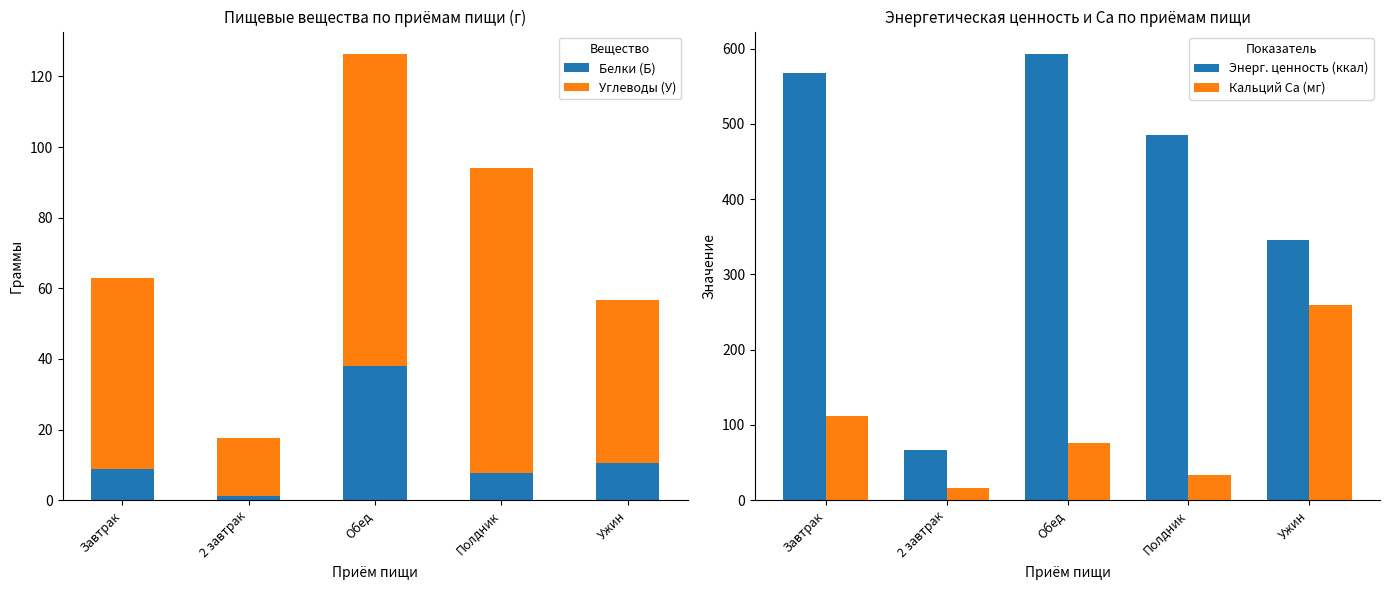

What is the highest value of the Белки (Б) series?

37.9